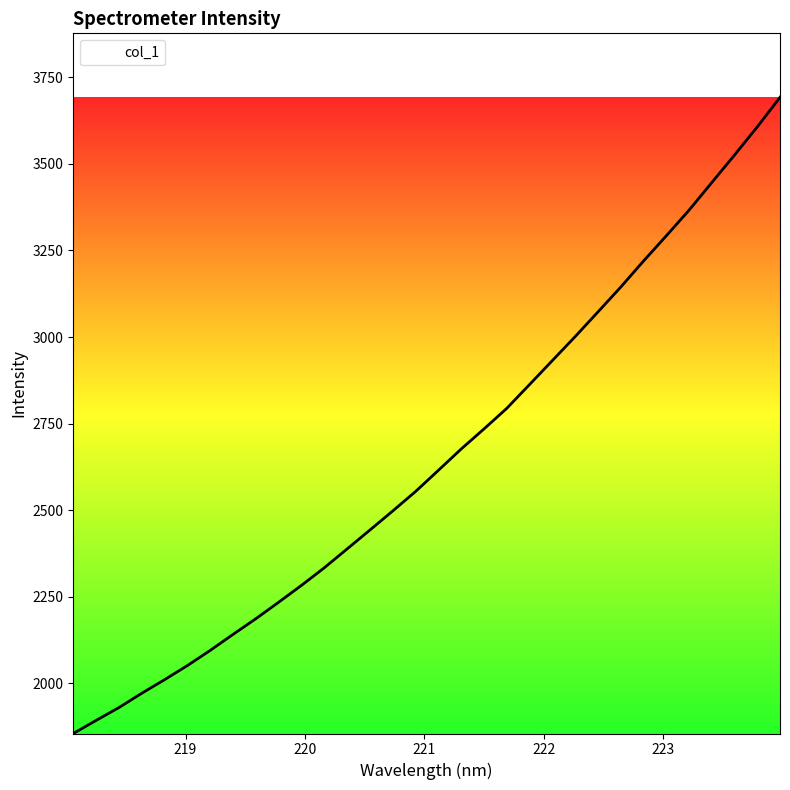

What is the difference between the maximum and minimum values?

1836.3